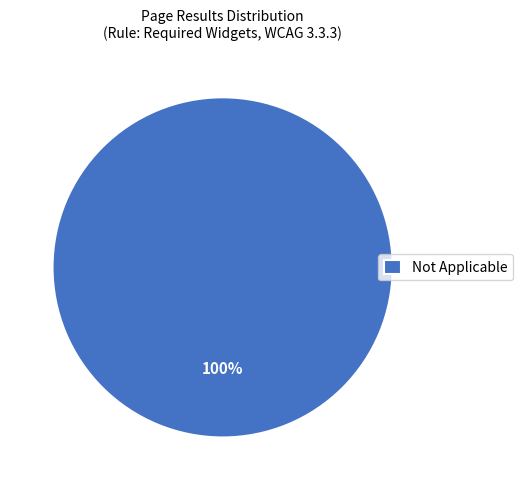

What percentage is the Not Applicable slice, to the nearest percent?

100%